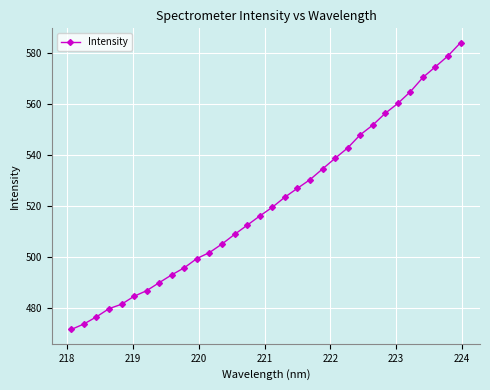

Reading right to left, what are all the values shown in this chart?

584.2	579.0	574.8	570.6	564.9	560.3	556.5	551.8	548.0	542.8	538.8	534.6	530.3	527.0	523.5	519.5	516.0	512.4	508.8	505.1	501.7	499.3	495.7	492.9	489.8	486.7	484.5	481.3	479.6	476.4	473.6	471.4